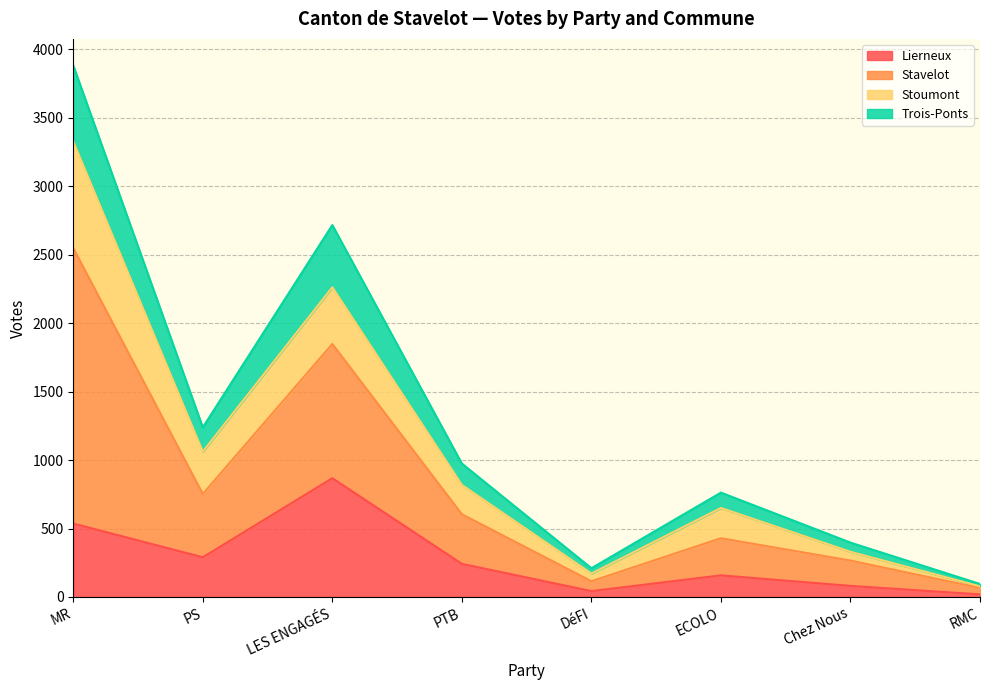

True or false: Trois-Ponts has a value of 1264 at PS.

False